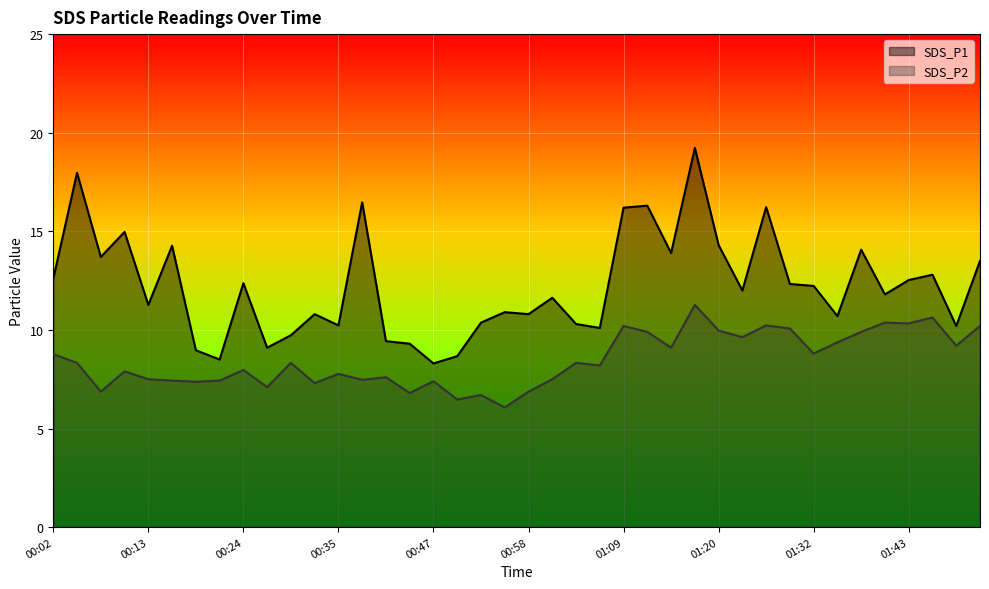

True or false: SDS_P2 has more than 2 interior local peaks.

True